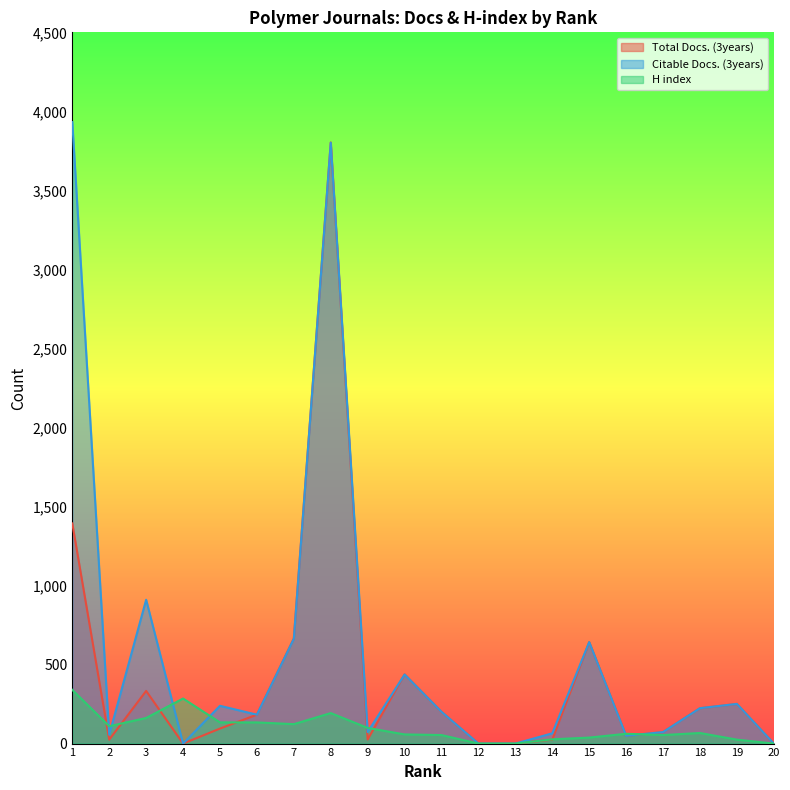

Reading left to right, list all the values displayed in this chart.

Total Docs. (3years): 1=1393	2=25	3=333	4=0	5=95	6=183	7=665	8=3803	9=26	10=438	11=201	12=0	13=0	14=25	15=642	16=49	17=73	18=224	19=251	20=0
Citable Docs. (3years): 1=3932	2=56	3=910	4=0	5=239	6=183	7=663	8=3802	9=73	10=437	11=201	12=0	13=0	14=65	15=642	16=49	17=73	18=224	19=251	20=0
H index: 1=340	2=110	3=162	4=285	5=134	6=134	7=123	8=193	9=99	10=58	11=54	12=0	13=0	14=27	15=38	16=62	17=54	18=67	19=25	20=0